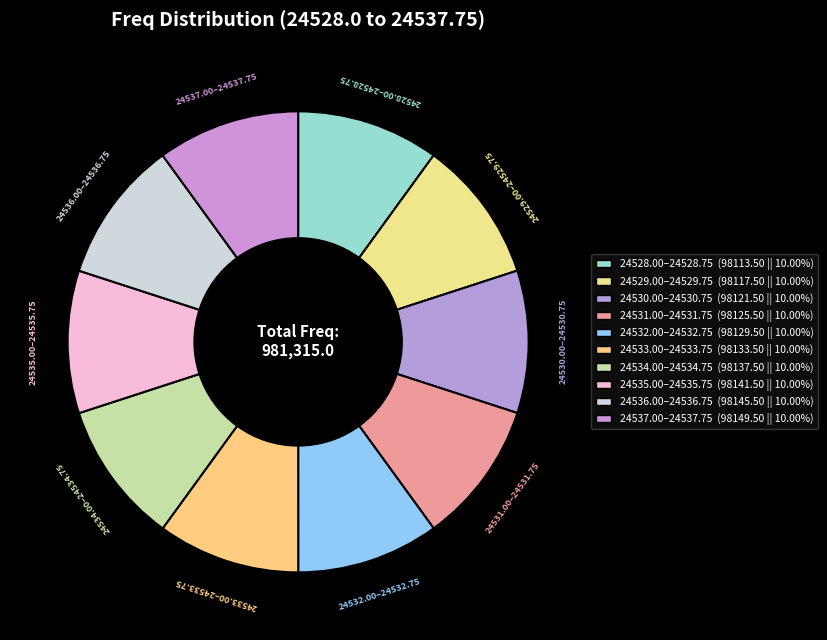

Does 24532.00–24532.75 account for over 50% of the chart?

No